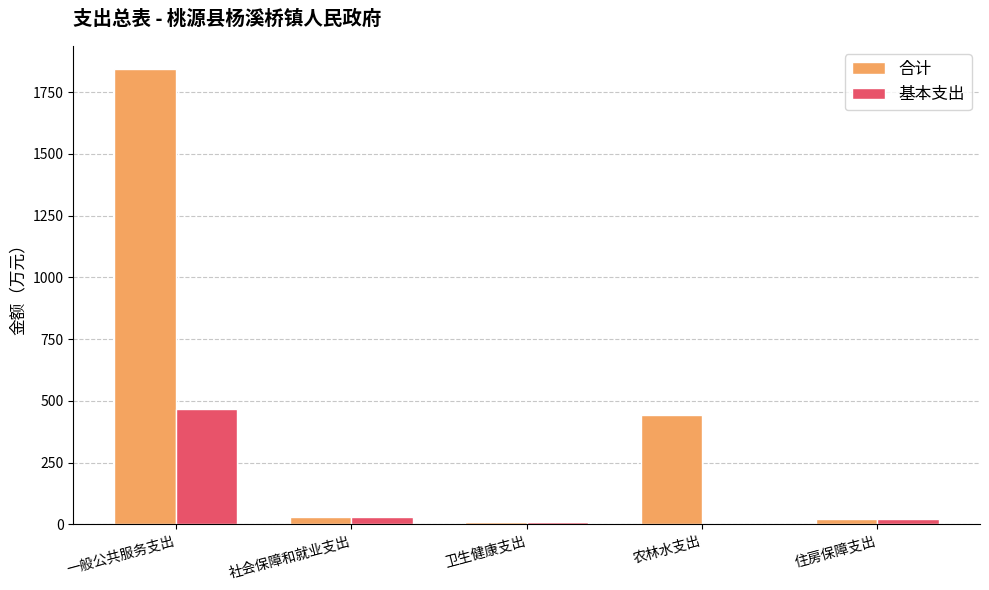

At which category is the sum across all series the highest?

一般公共服务支出